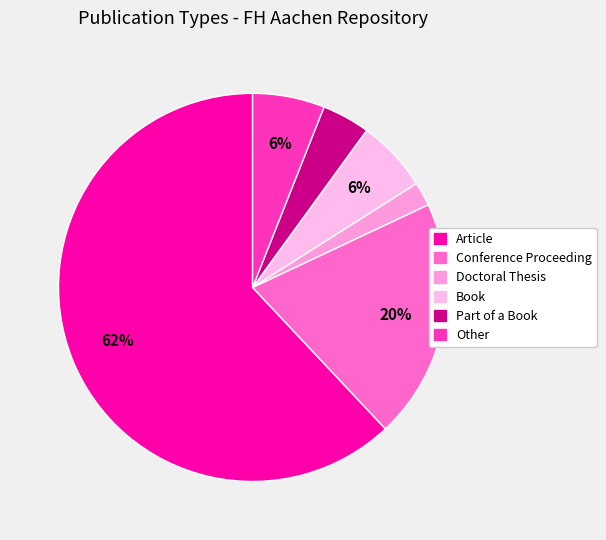

Does any single category account for the majority?

Yes